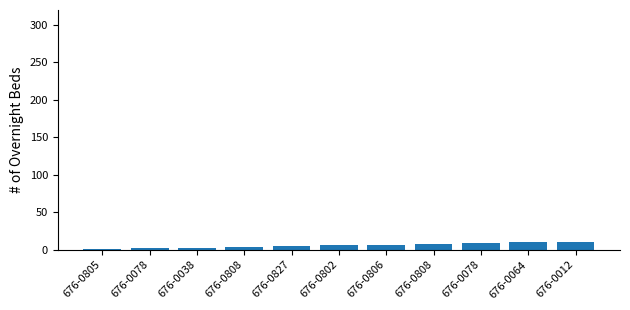

Rank the categories by value from highest to lowest.

676-0012, 676-0064, 676-0078, 676-0808, 676-0806, 676-0802, 676-0827, 676-0808, 676-0038, 676-0078, 676-0805